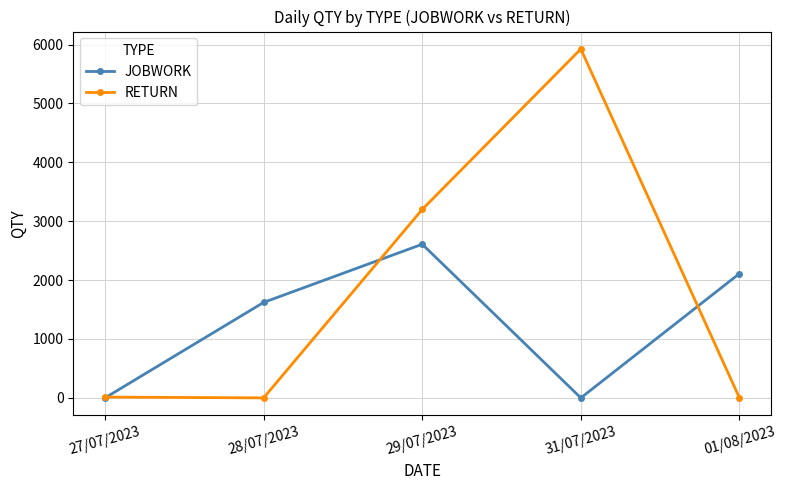

At which category does JOBWORK reach its first local peak?

29/07/2023